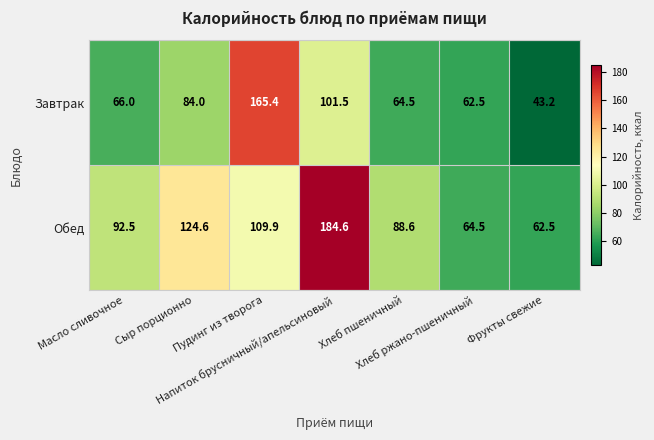

What is the sum of all Завтрак values?

587.1